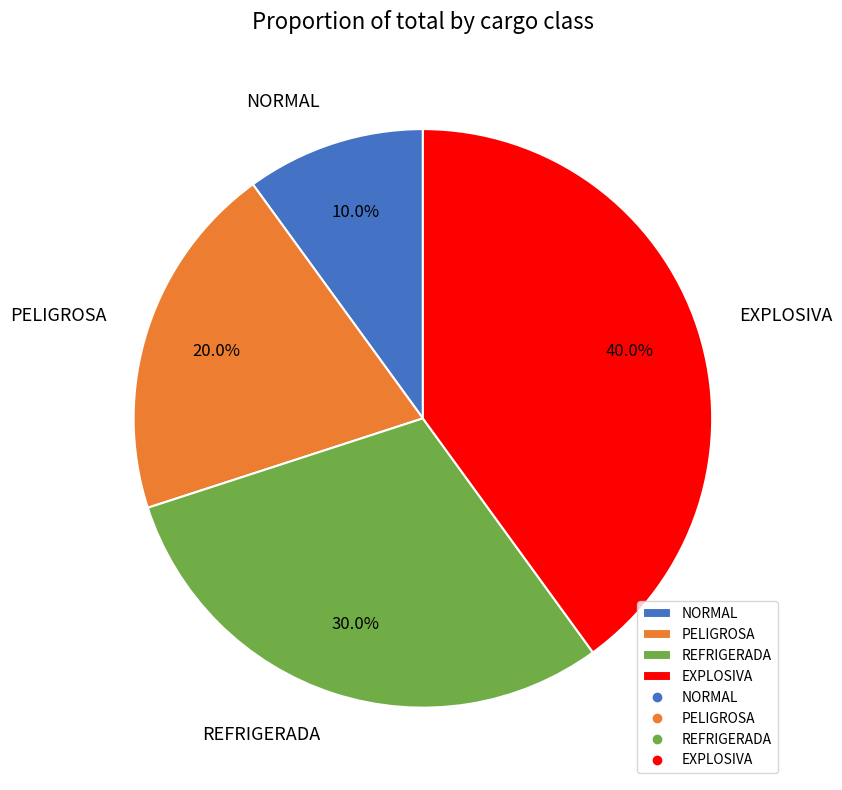

To the nearest percent, what is the average slice percentage?

25%